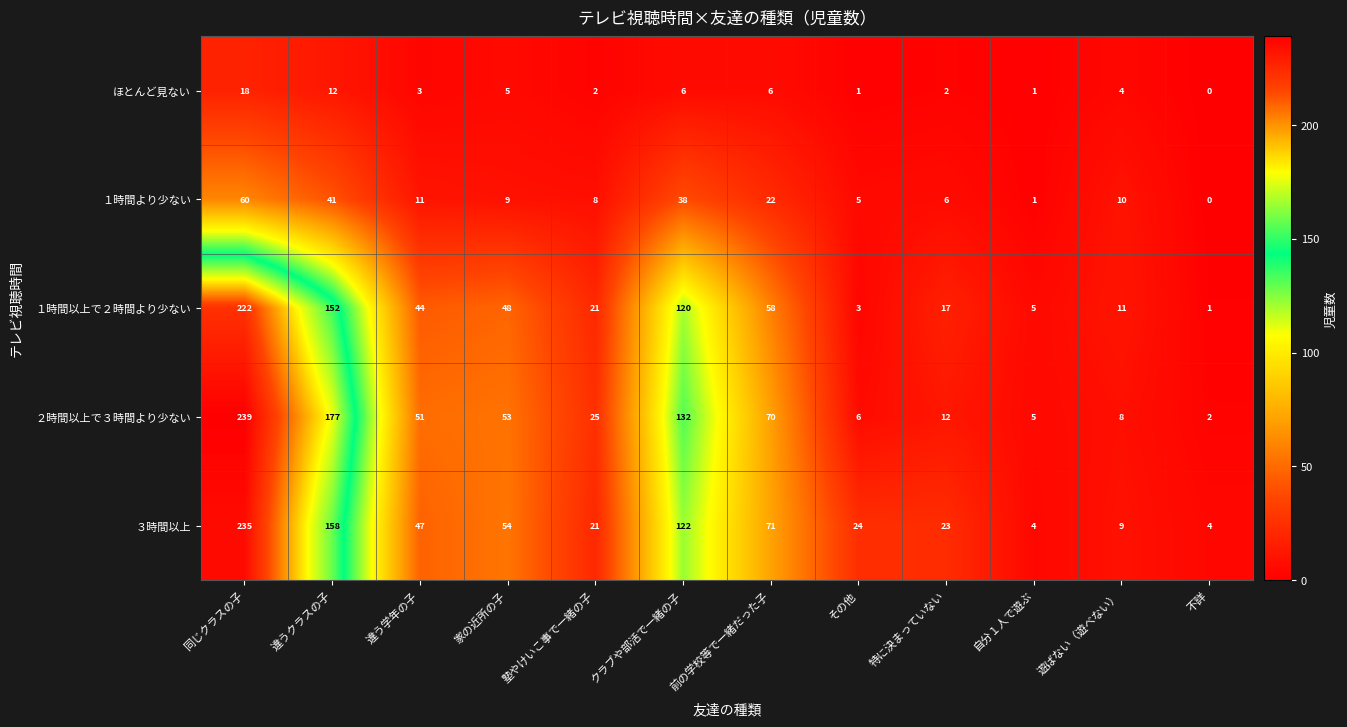

At which label does ２時間以上で３時間より少ない first exceed 51?

同じクラスの子